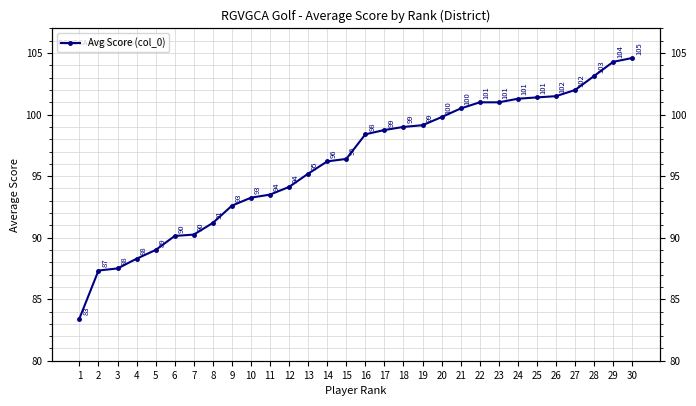

Which category has the lowest value across all series?

1